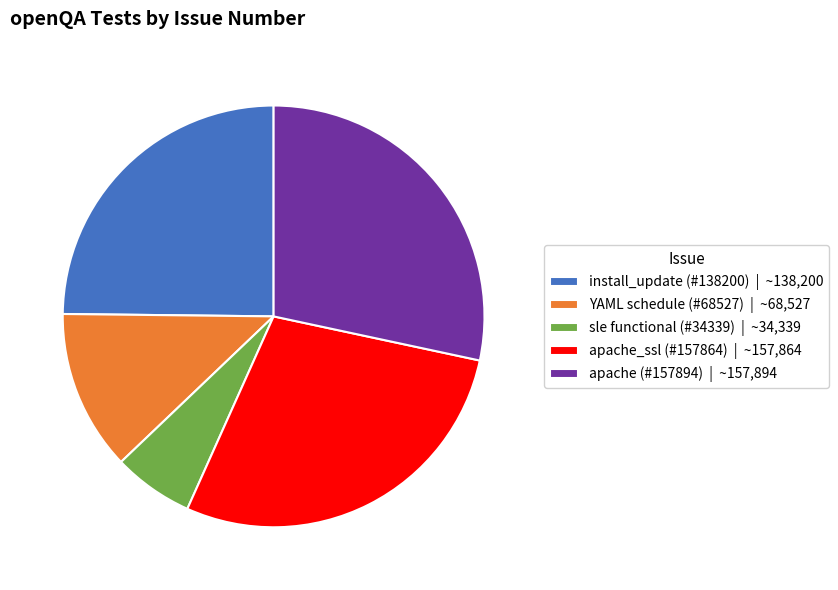

Count the number of slices in the pie.

5